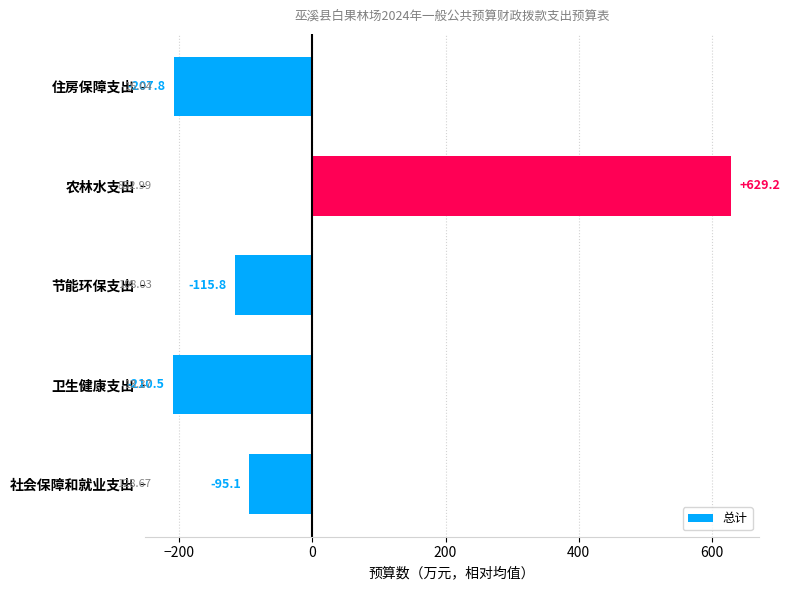

What is the change in value from 节能环保支出 to 住房保障支出?

-92.0